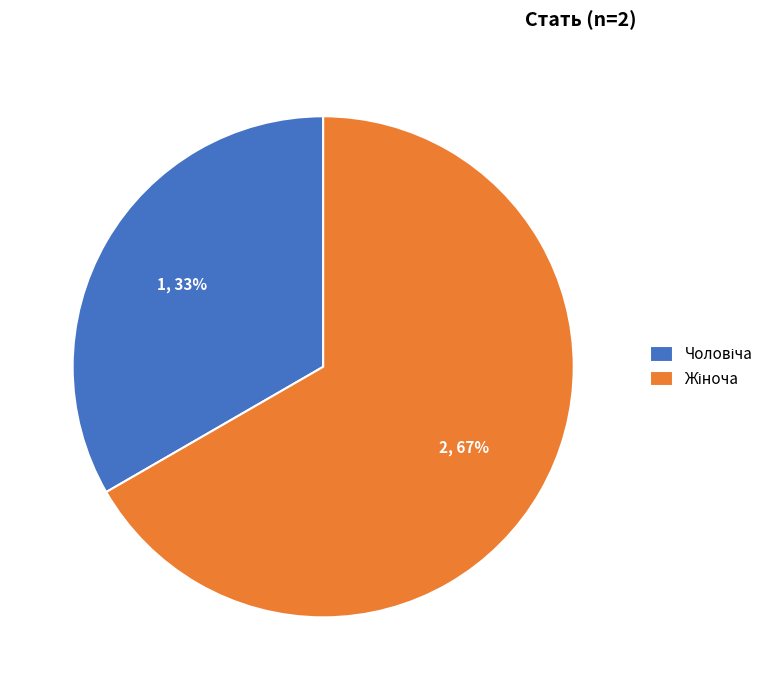

Does any single category account for the majority?

Yes